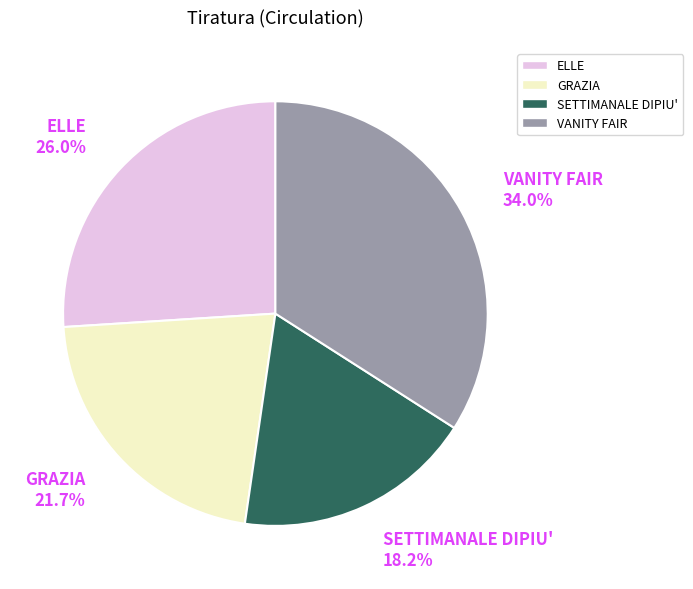

What percentage is the GRAZIA slice, to the nearest percent?

22%